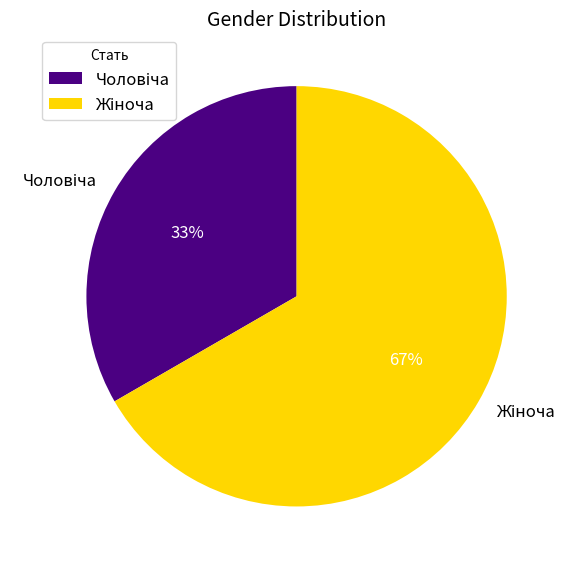

Is there any slice that represents more than half of the pie?

Yes